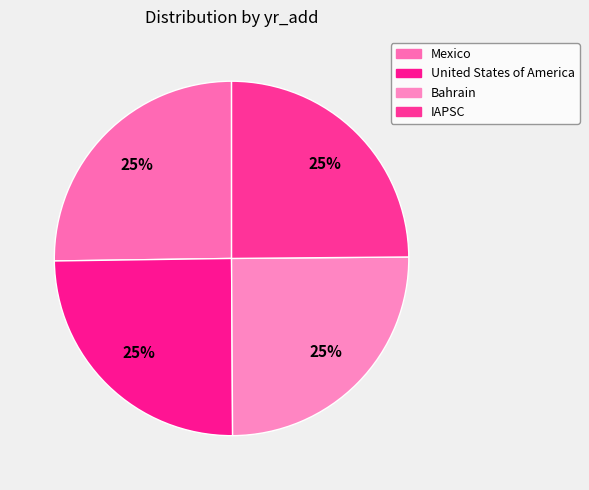

Count the number of slices in the pie.

4